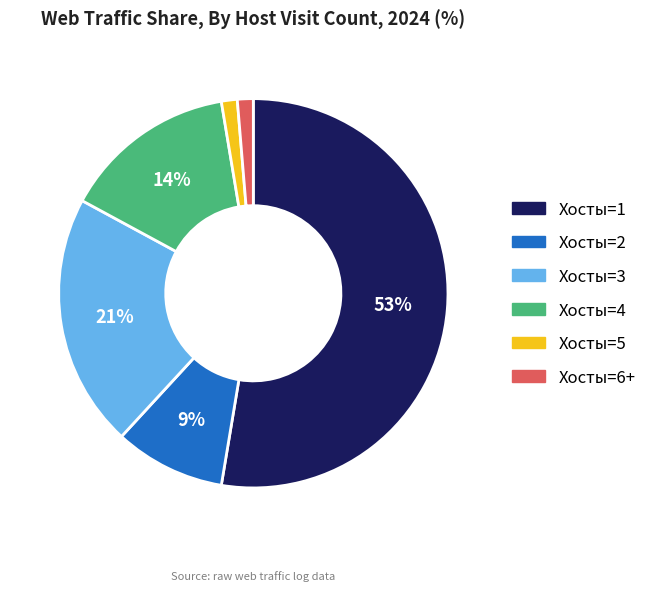

To the nearest percent, what is the average slice percentage?

17%